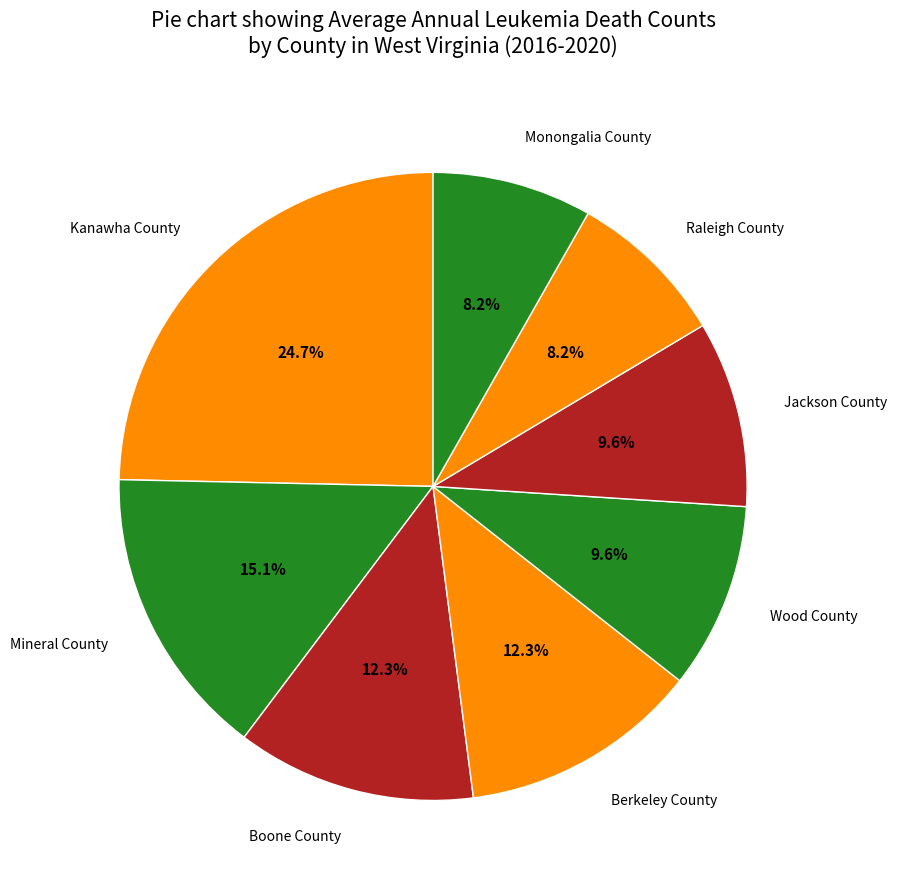

Is there a majority slice in this chart?

No